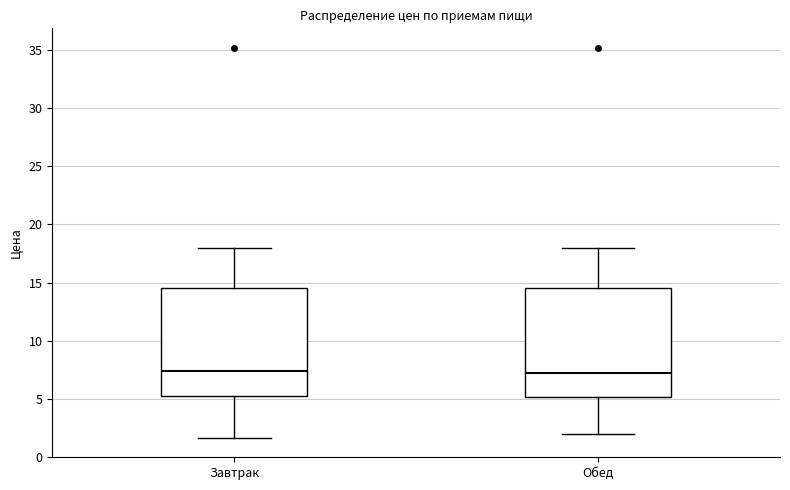

Reading left to right, read every box against the y-axis: the position of its median line, the range the box covers, and the ends of its whiskers. The values are not printed on the chart, so give them approximately, as read against the axis.

Завтрак: median 7.5, box 5.5 to 14.5, whiskers 1.5 to 18.0
Обед: median 7.0, box 5.0 to 14.5, whiskers 2.0 to 18.0